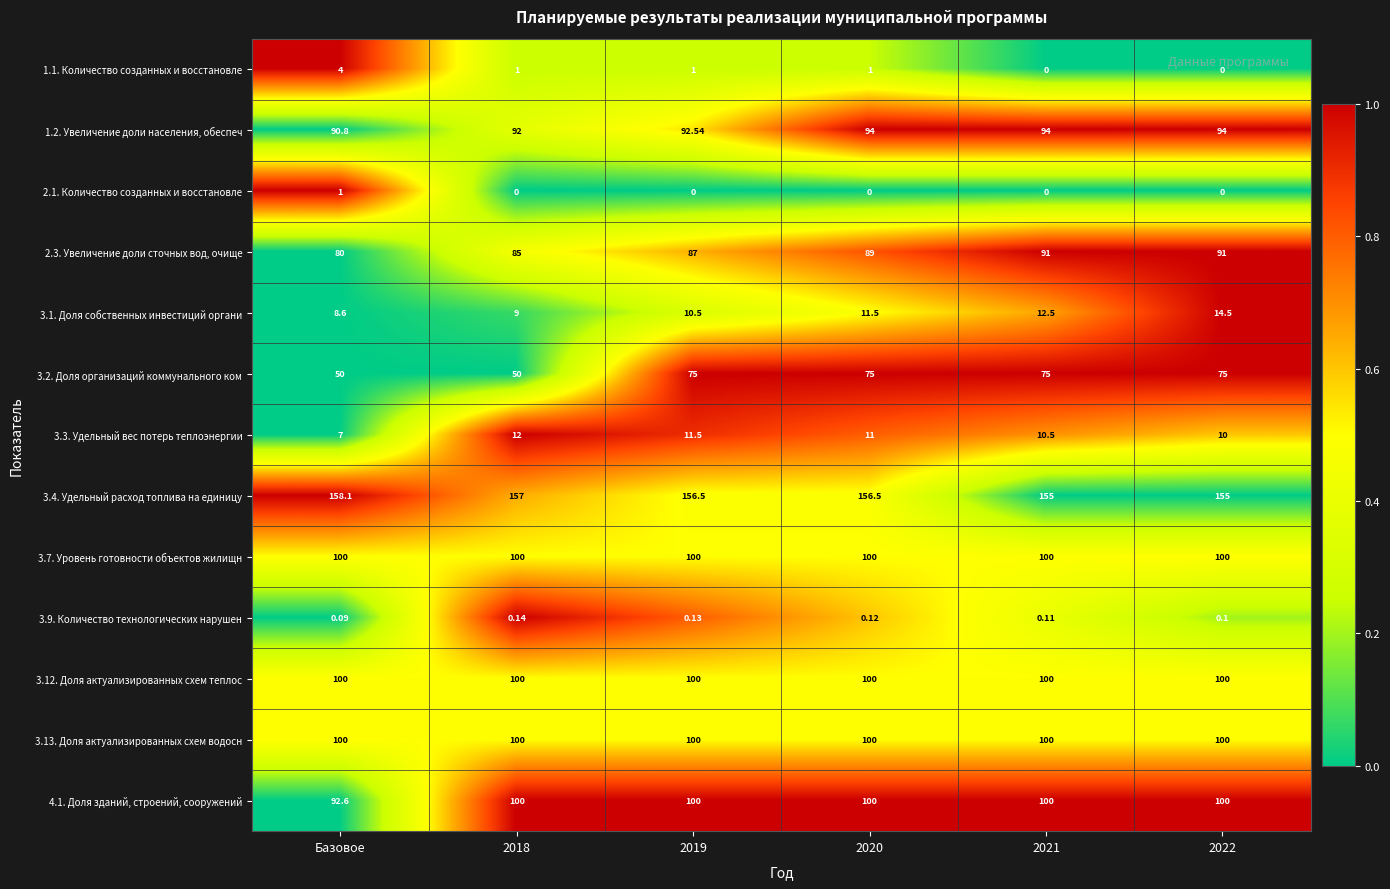

Which series has the largest range (max minus min)?

3.2. Доля организаций коммунального ком